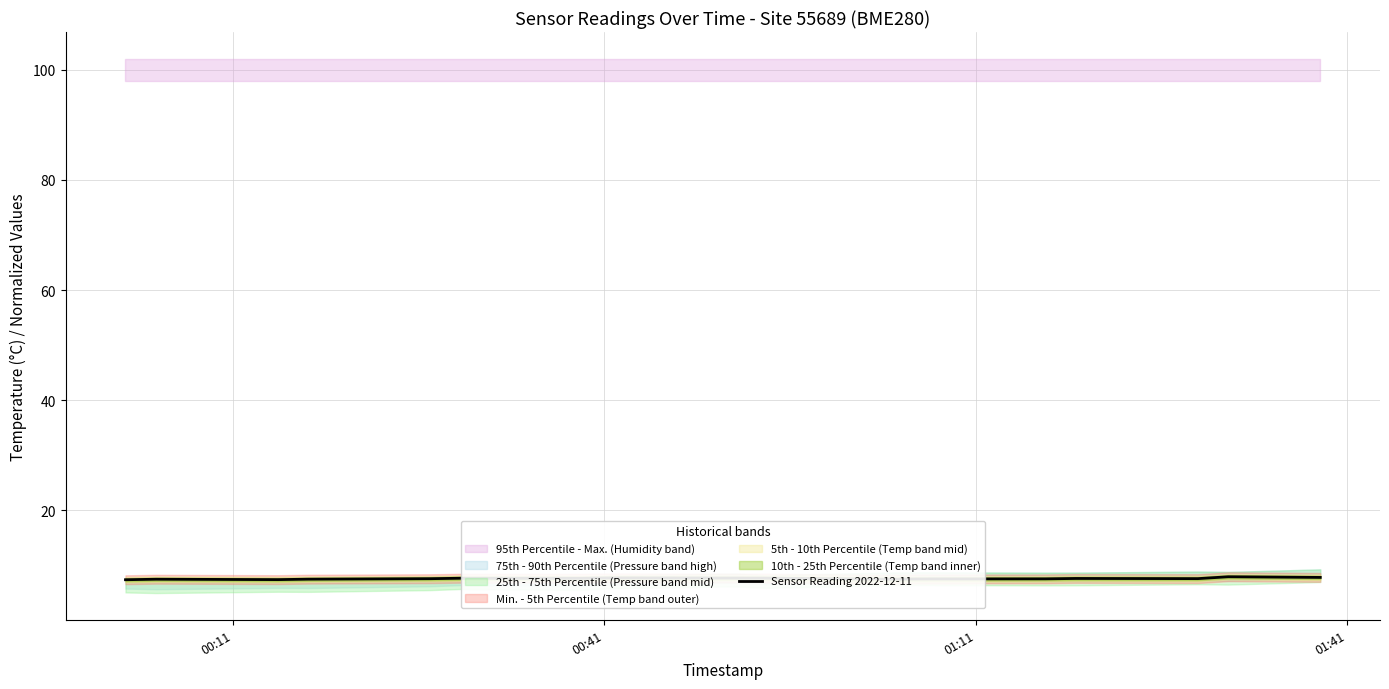

What is the maximum value for Sensor Reading 2022-12-11?

8.0